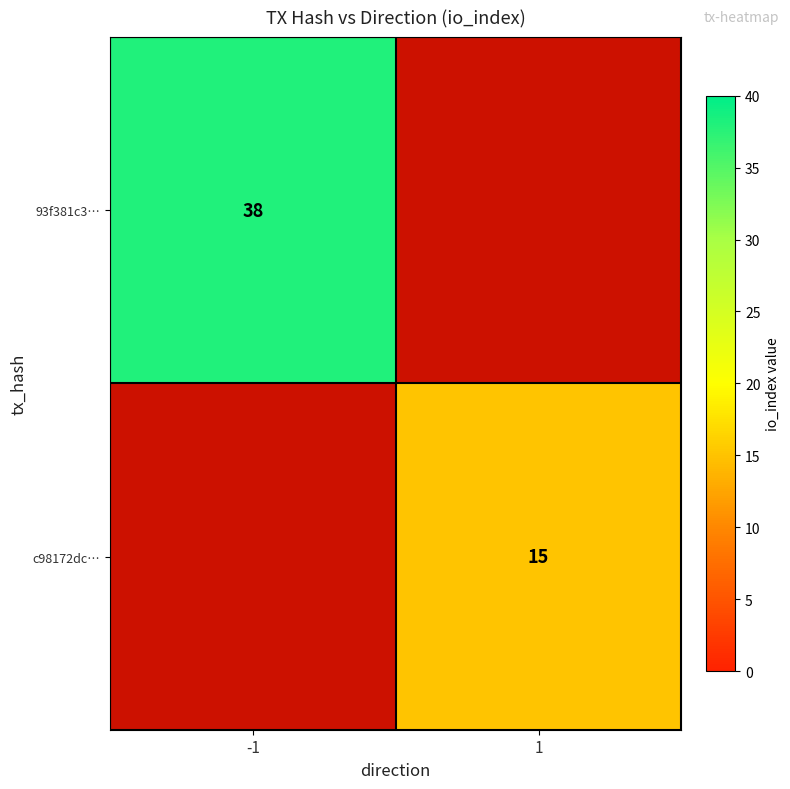

The c98172dc… series shows 25 at 1. True or false?

False